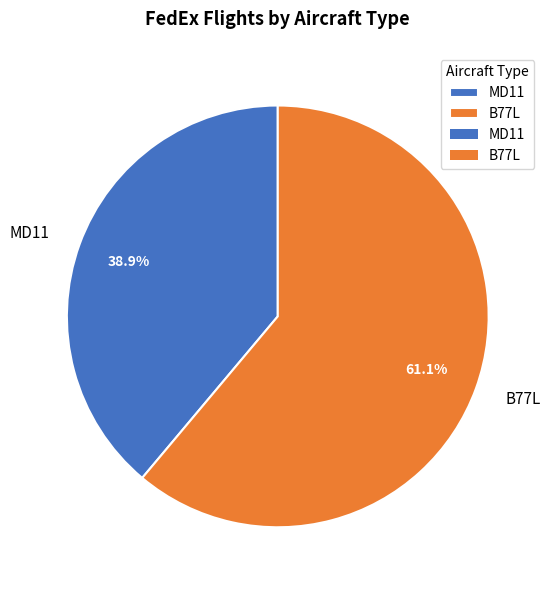

Is it true that MD11 is 39% of the pie?

True